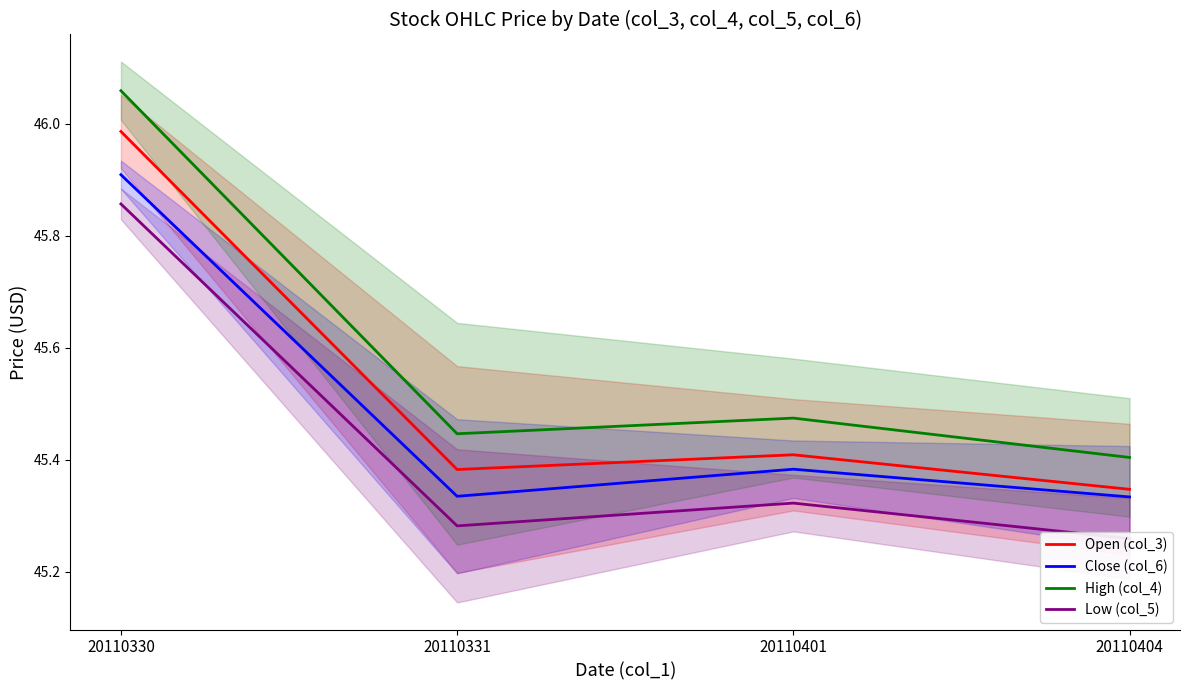

Which has a higher value, 20110404 or 20110331?

20110331